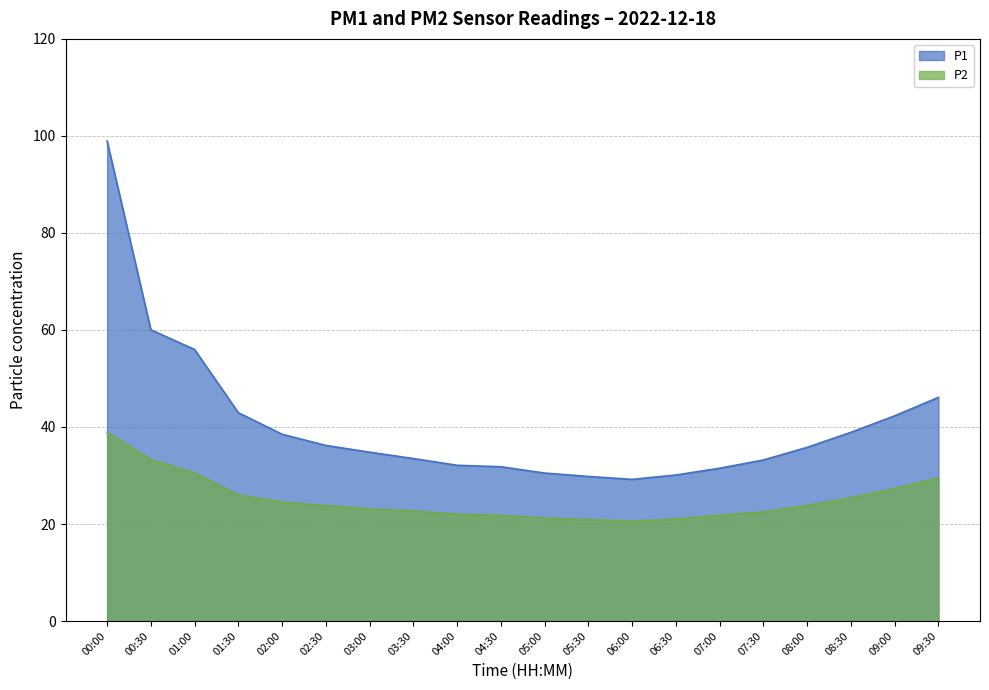

How many data points in P2 are less than 23?

9